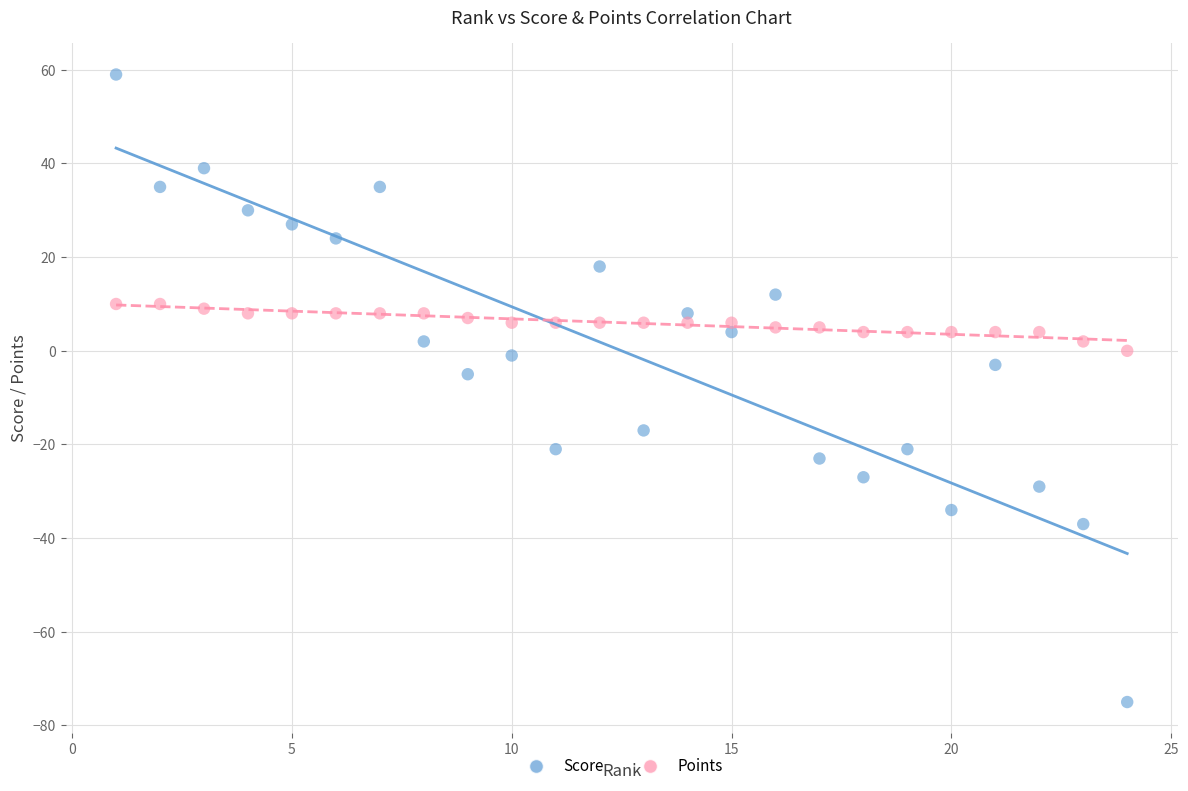

Across all data points, what is the range of X values (max minus min)?

23